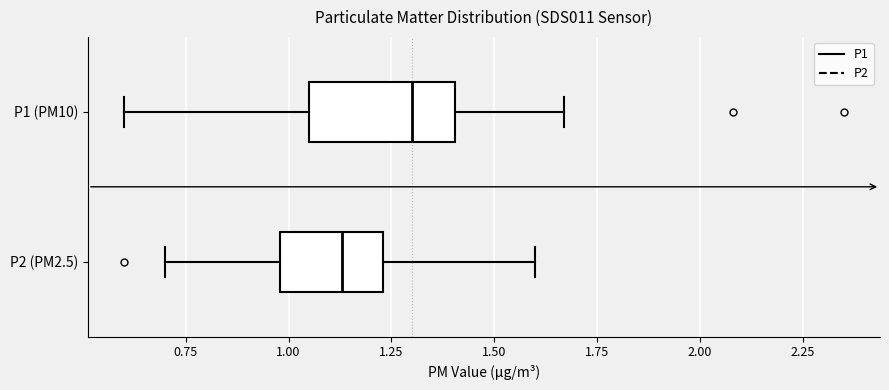

Which box is the widest, from its left edge to its right edge?

P1 (PM10)